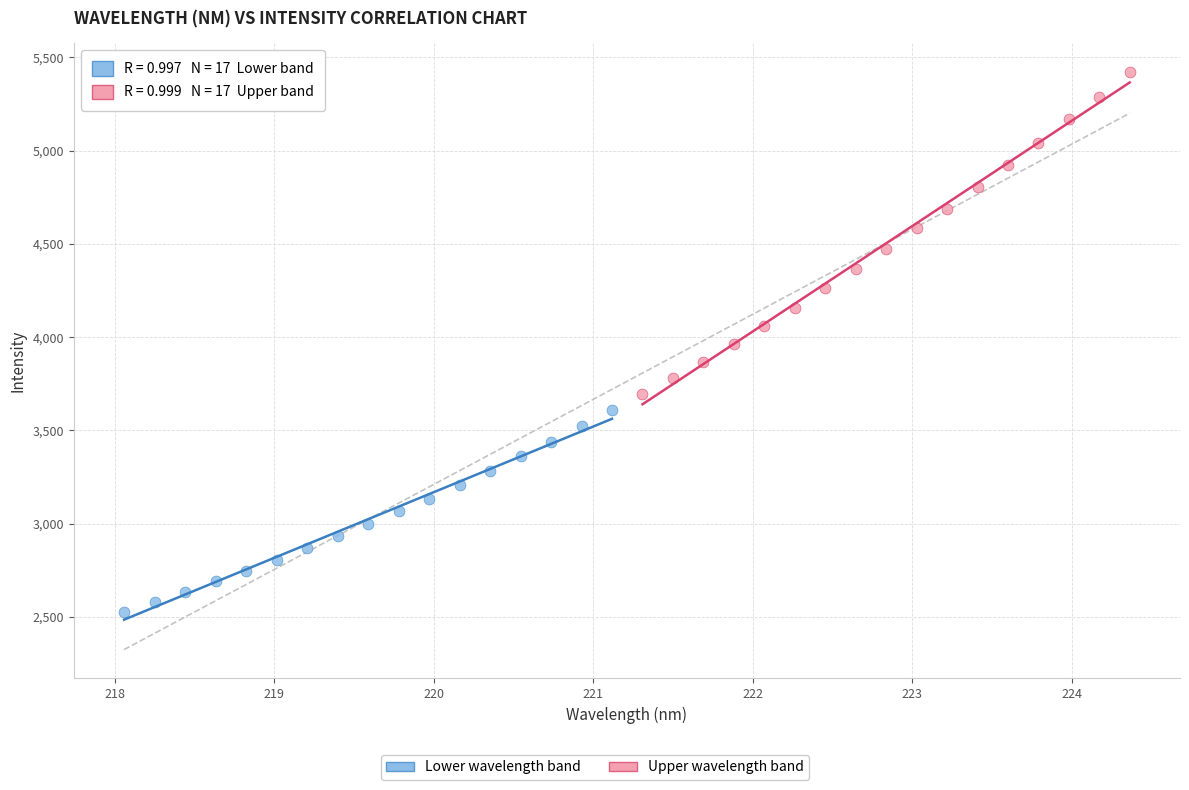

Which series has the widest spread of Y values?

Upper wavelength band